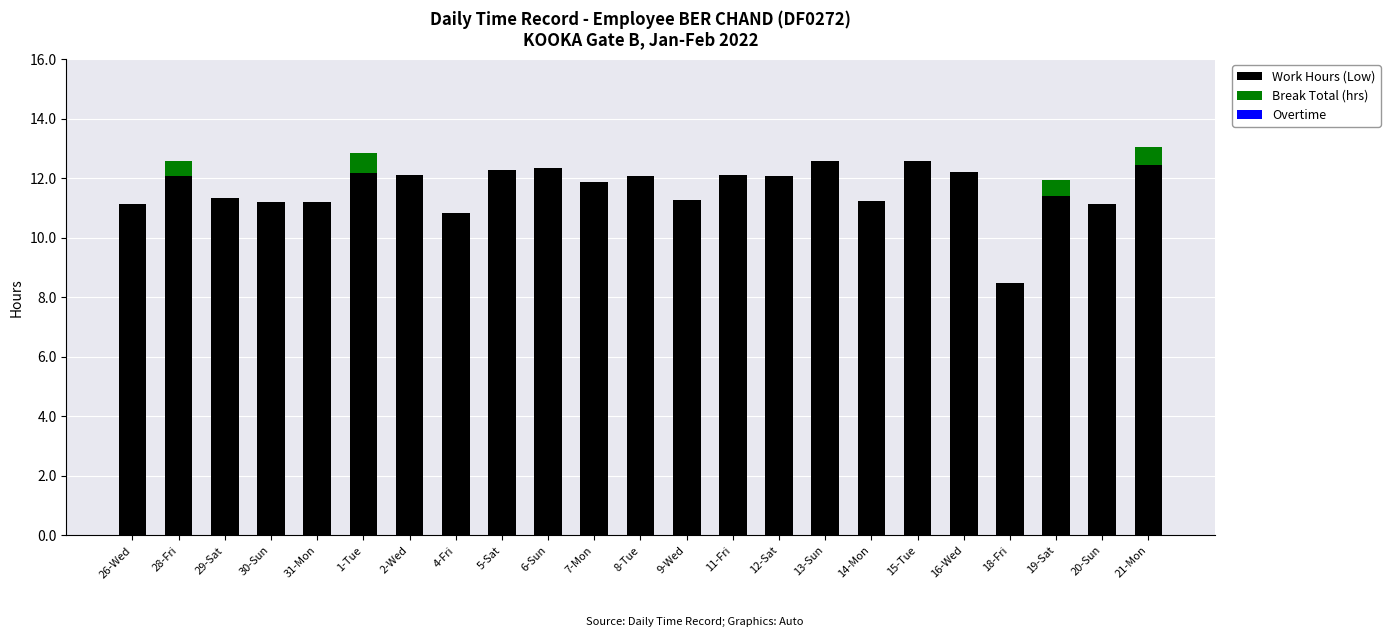

What is the total value across all series at 4-Fri?

10.8